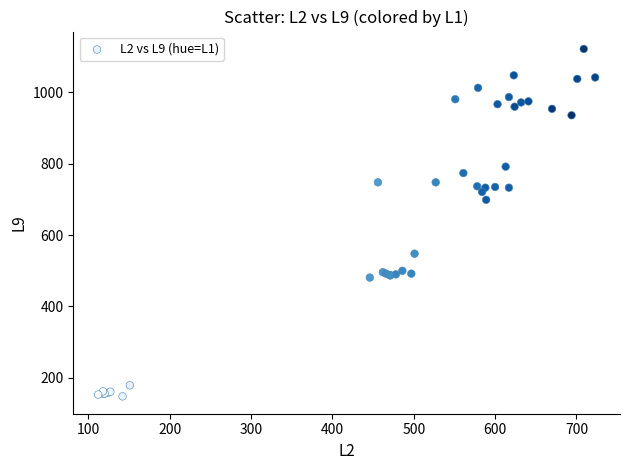

What Y value in the scatter plot is closest to 635?

699